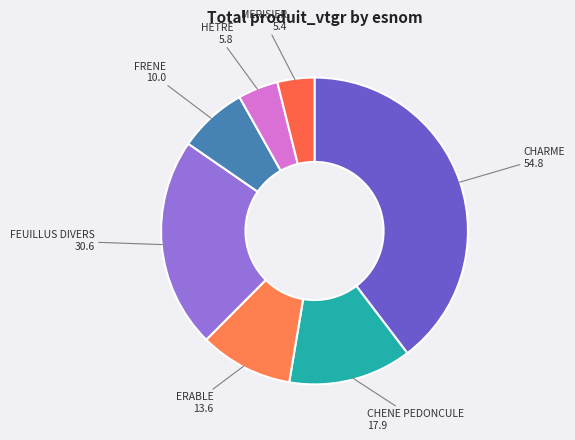

Between HETRE and FRENE, which is larger?

FRENE